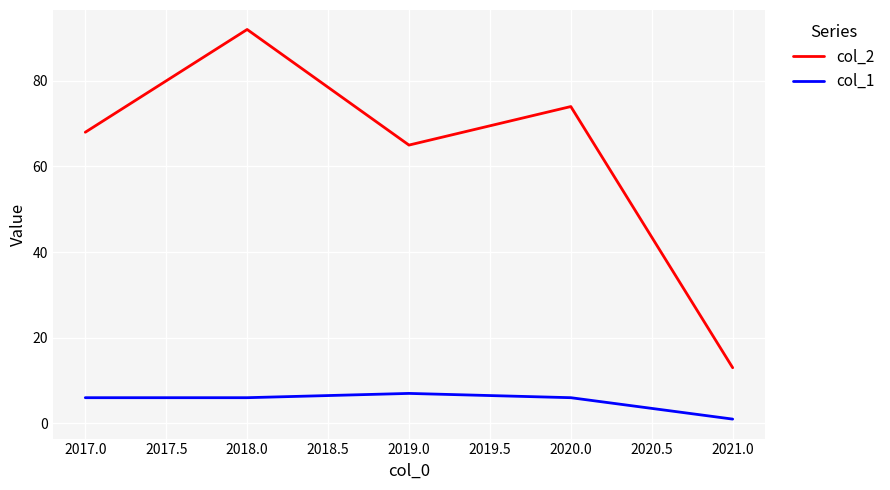

At which category does the chart reach its minimum across all series?

2021.0